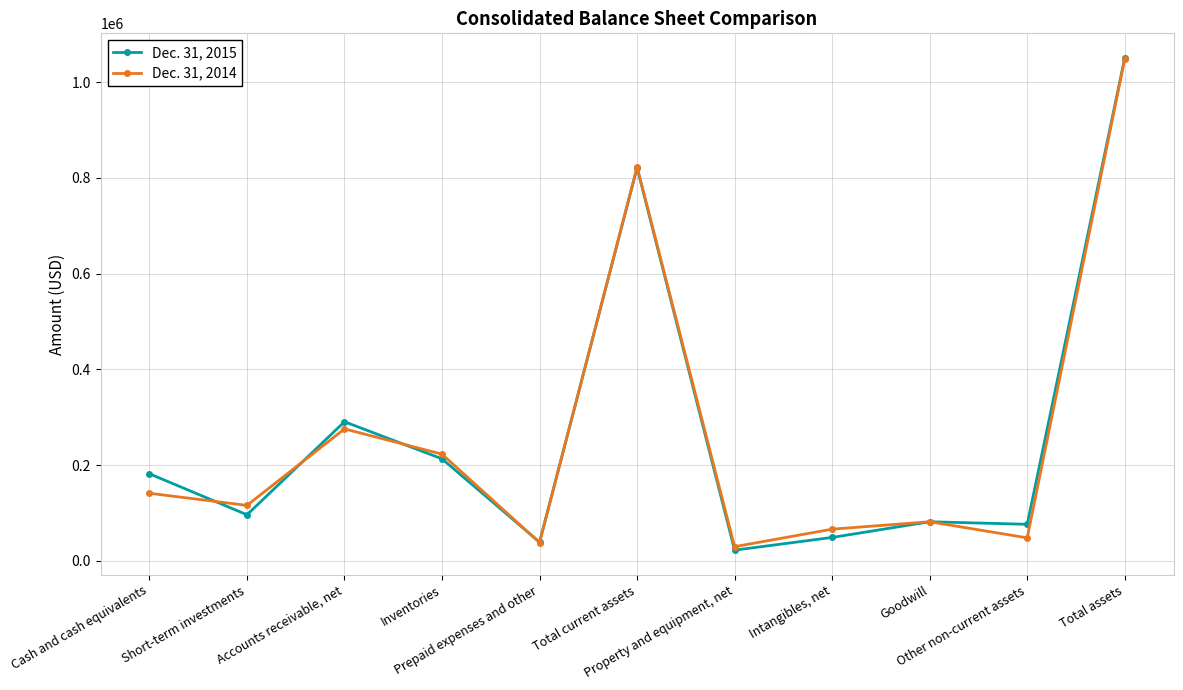

Which series changed the most between Prepaid expenses and other and Total assets?

Dec. 31, 2015